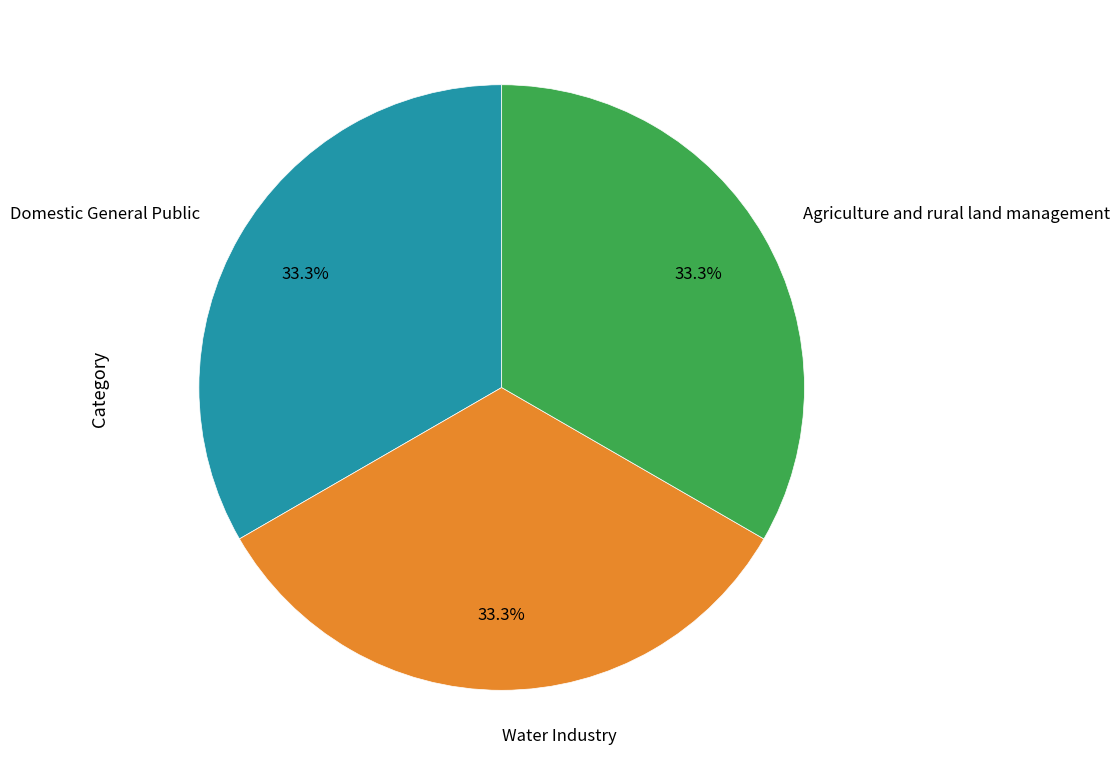

Does Domestic General Public represent more than half of the total?

No